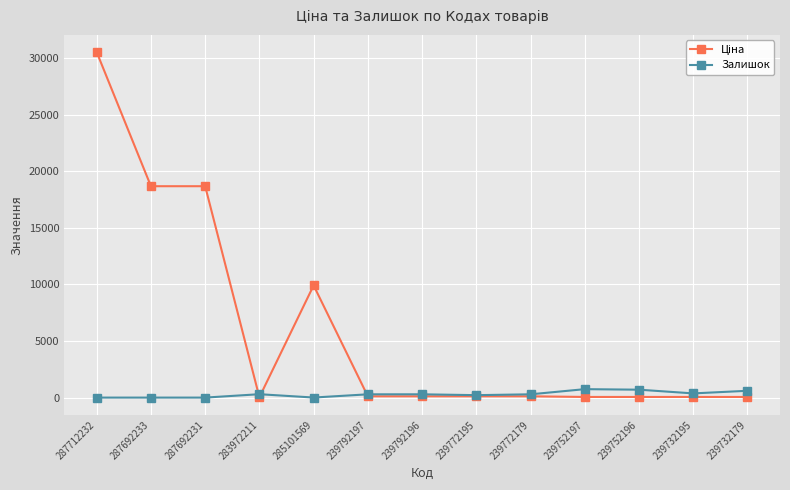

At which category is the sum across all series the highest?

287712232